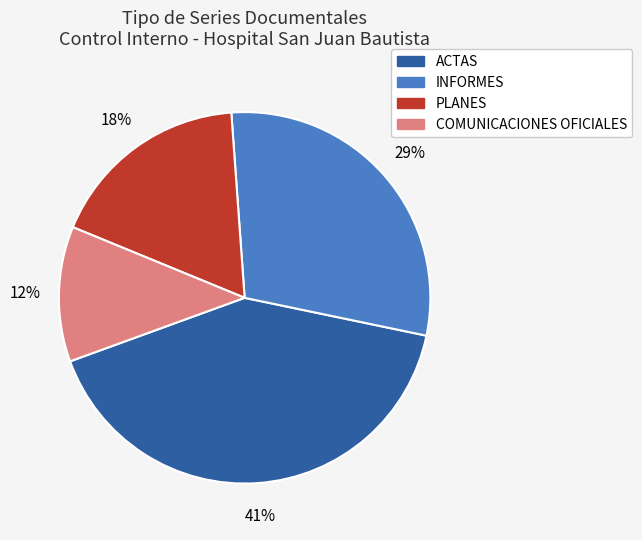

To the nearest percent, what portion does PLANES represent?

18%